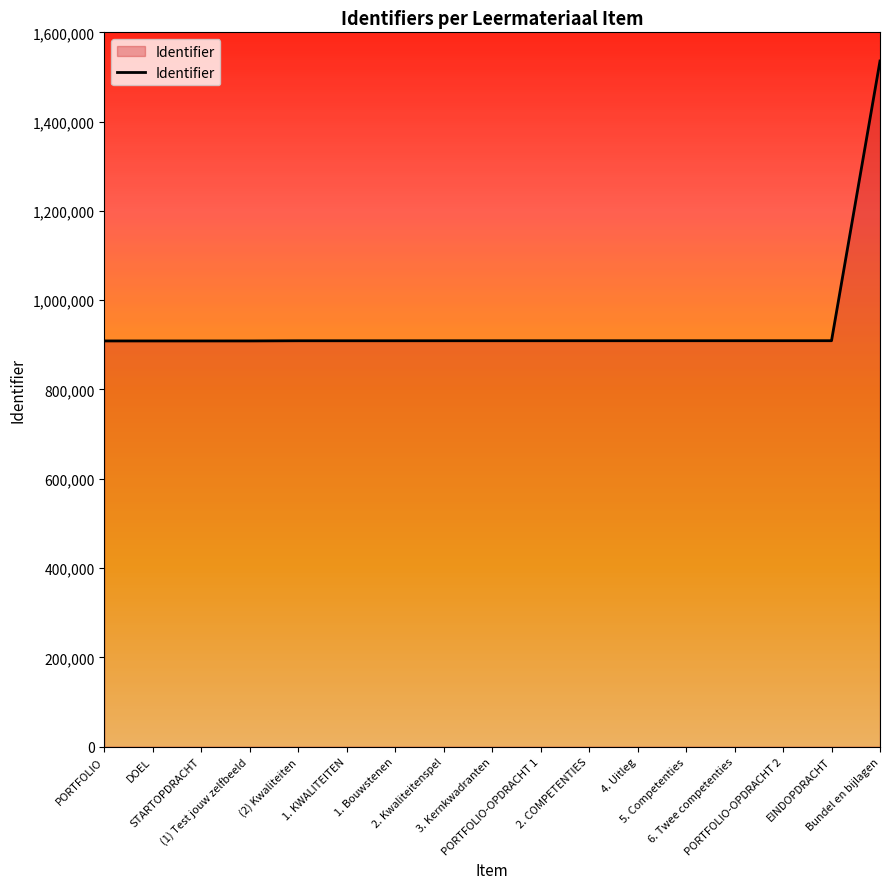

What is the greatest value displayed?

1535743